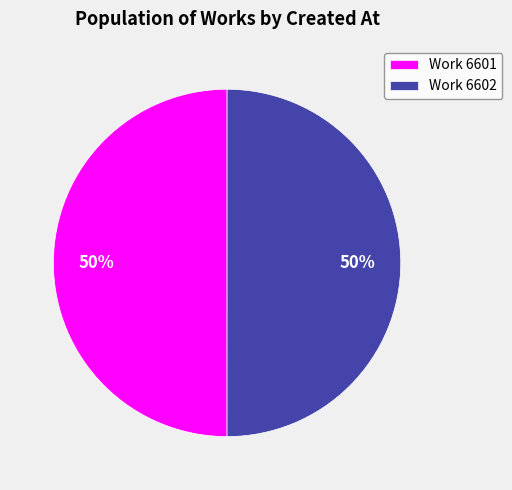

True or false: Work 6602 accounts for 41% of the total.

False